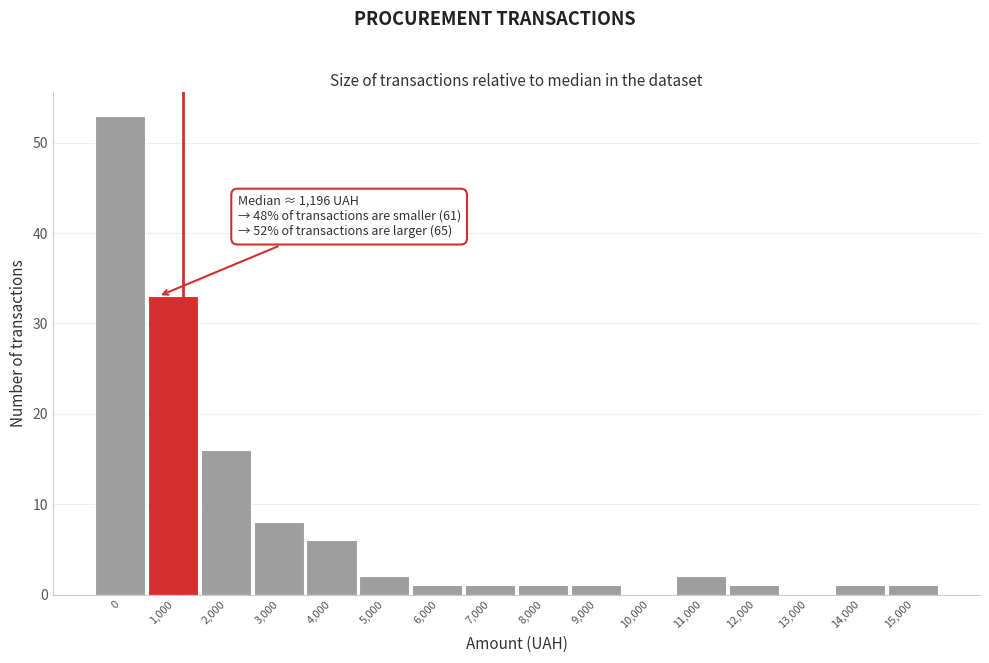

Reading right to left, list all the values displayed in this chart.

15,000=1	14,000=1	13,000=0	12,000=1	11,000=2	10,000=0	9,000=1	8,000=1	7,000=1	6,000=1	5,000=2	4,000=6	3,000=8	2,000=16	1,000=33	0=53